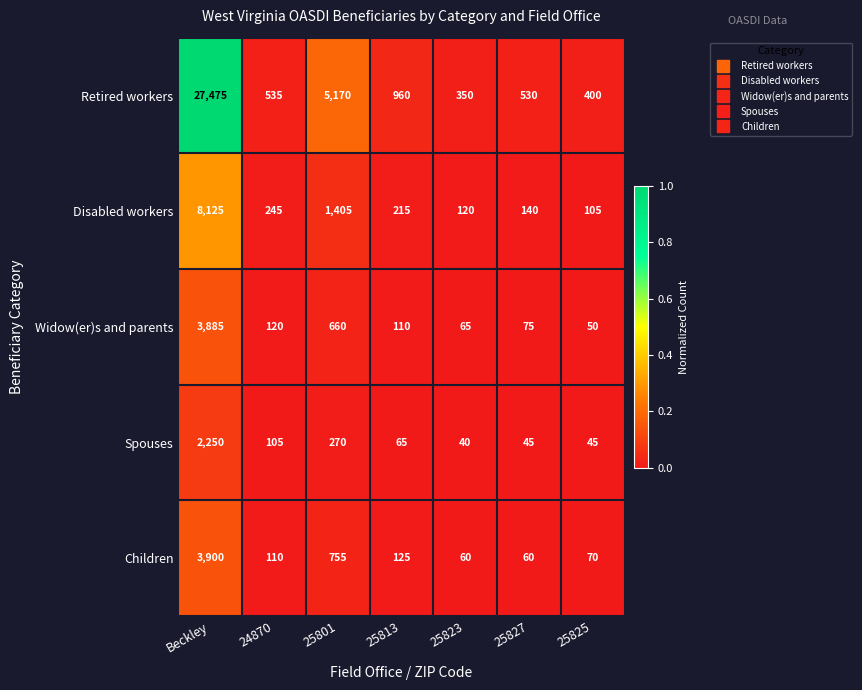

Which label corresponds to the largest value in the chart?

Beckley